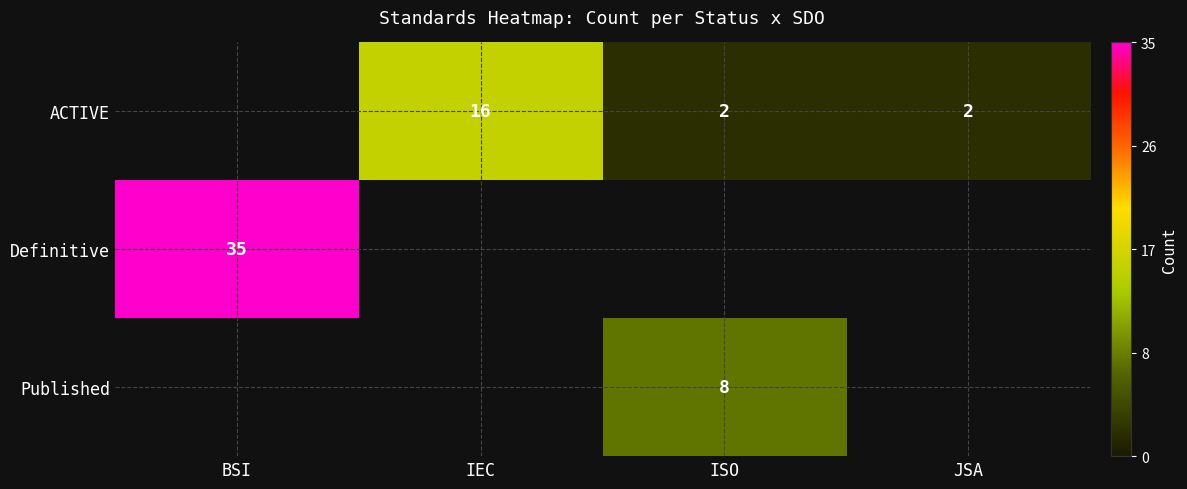

The ACTIVE series shows 0 at JSA. True or false?

False